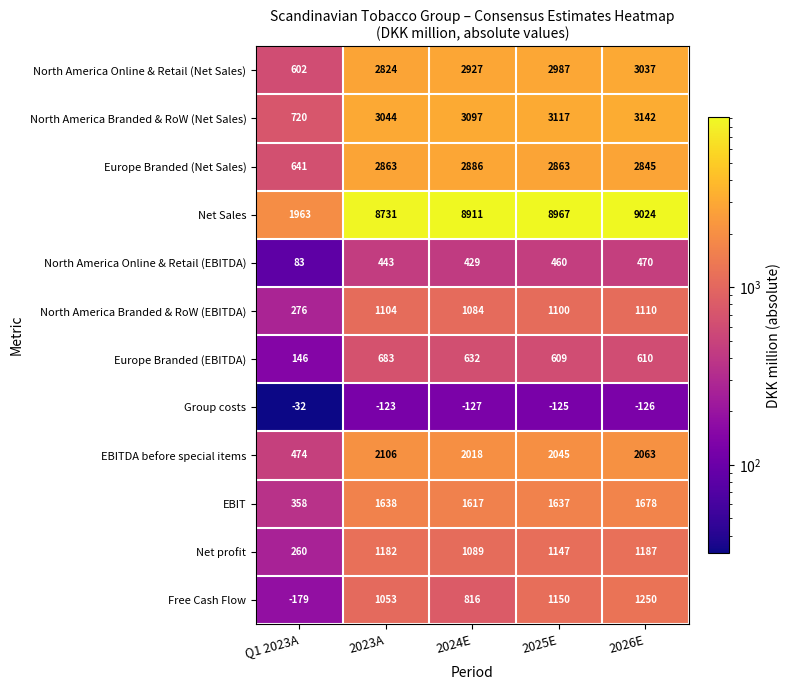

What is the difference between the maximum and minimum values in the Net Sales series?

7061